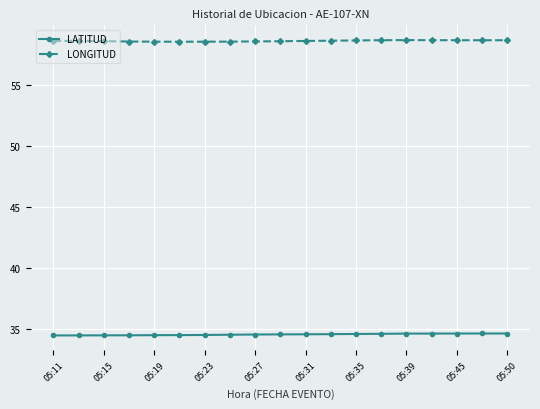

Which series has the largest total across all categories?

LONGITUD